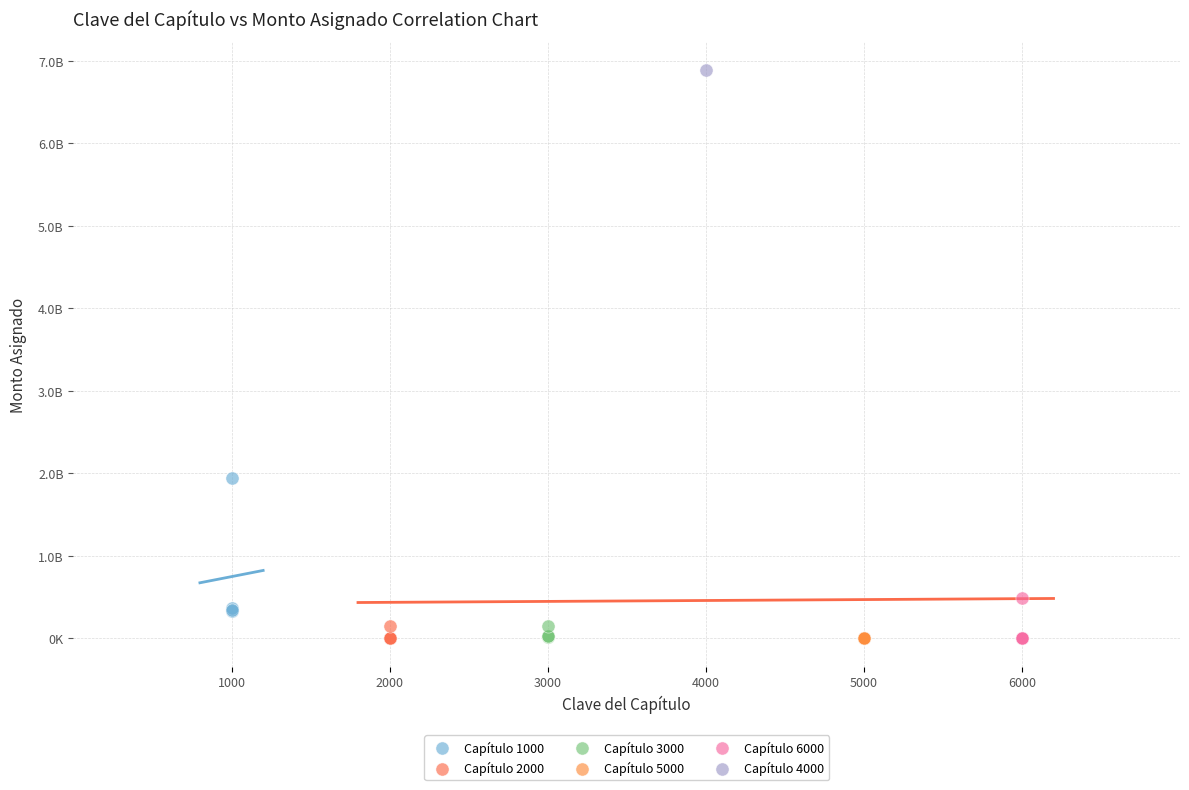

What are all the series names shown in the legend?

Capítulo 1000, Capítulo 2000, Capítulo 3000, Capítulo 5000, Capítulo 6000, Capítulo 4000